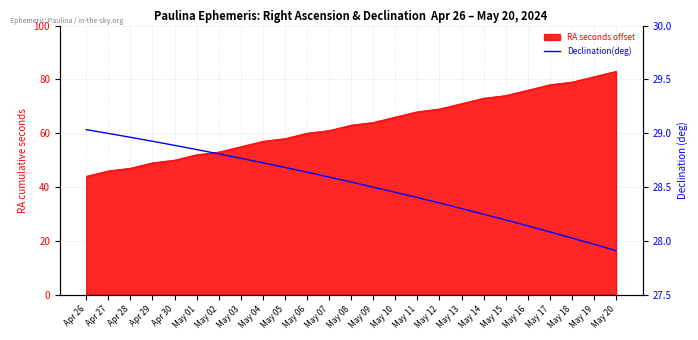

True or false: there are more than 1 points higher than both neighbors.

False